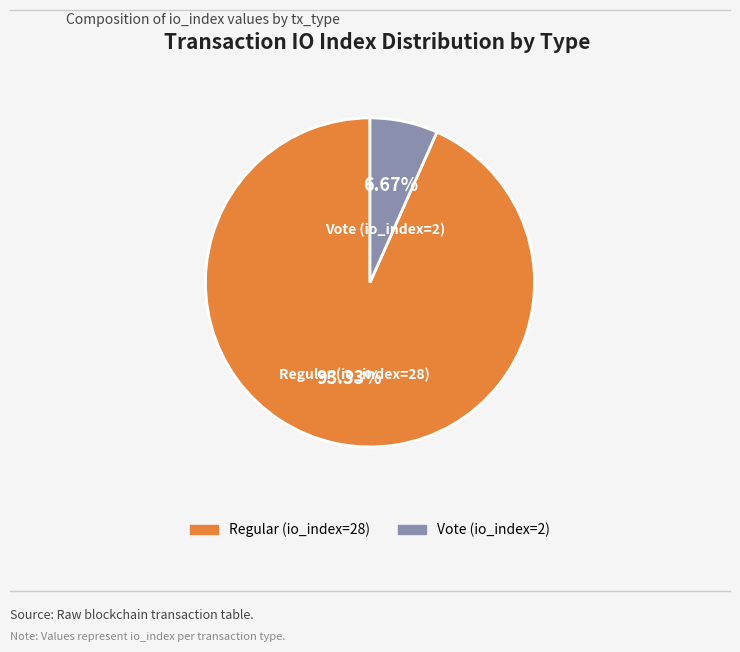

How many segments does this pie chart have?

2